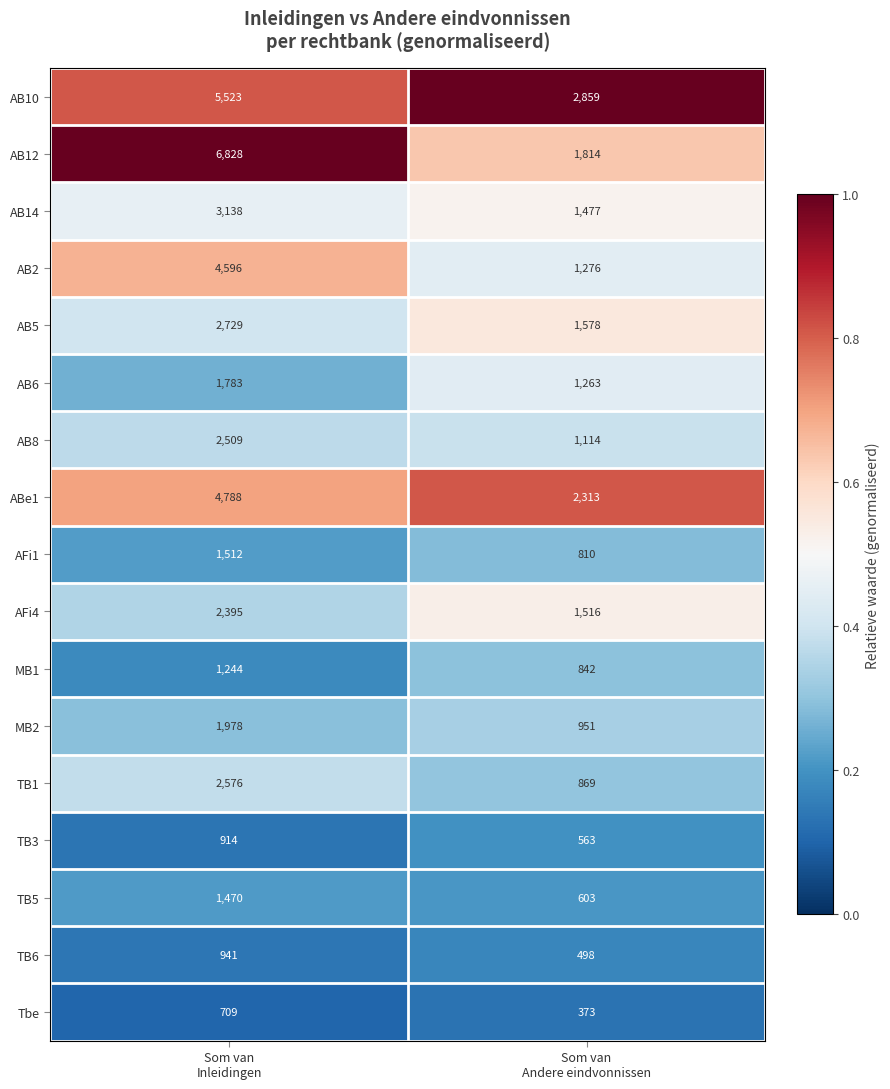

What is the total value across all series at Som van
Inleidingen?

45633